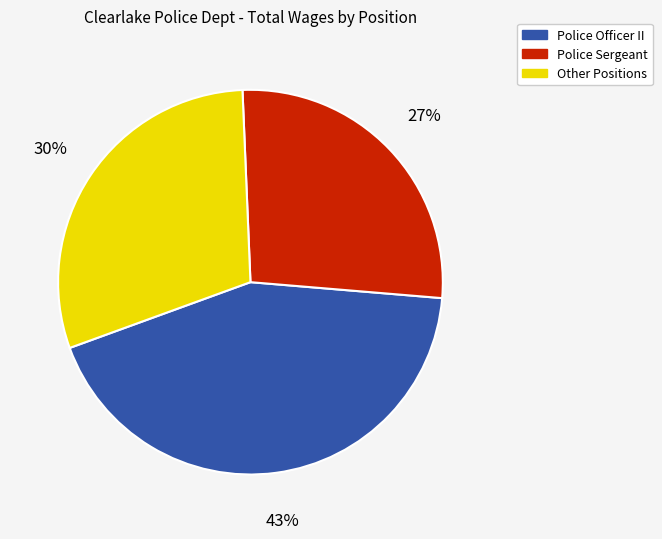

To the nearest percent, what is the average slice percentage?

33%